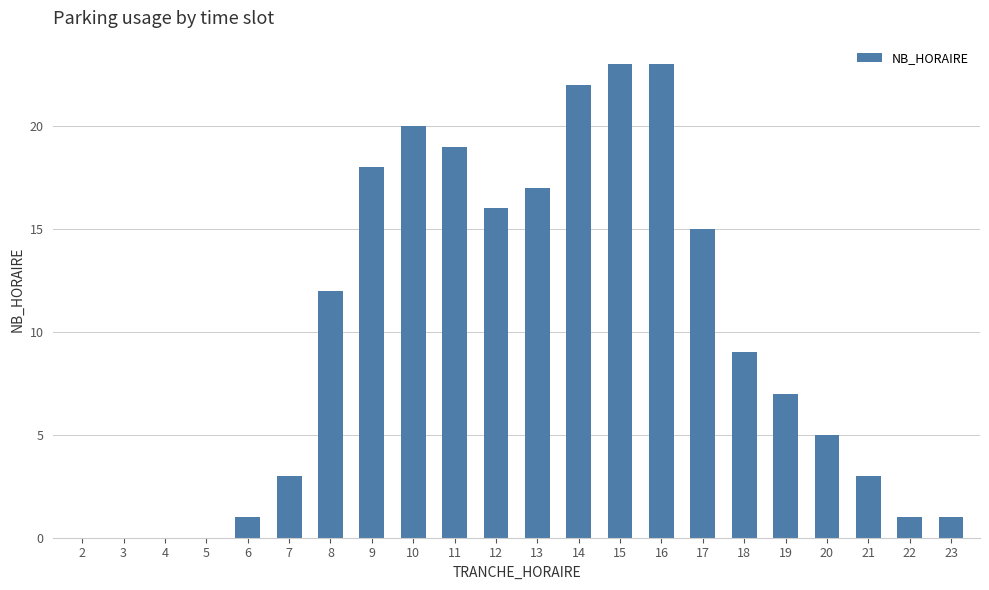

Reading left to right, transcribe all the data shown in this chart.

2=0	3=0	4=0	5=0	6=1	7=3	8=12	9=18	10=20	11=19	12=16	13=17	14=22	15=23	16=23	17=15	18=9	19=7	20=5	21=3	22=1	23=1